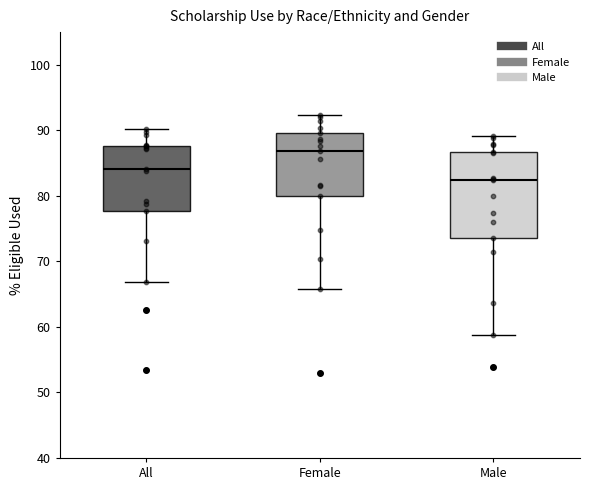

Comparing the boxes themselves (not the whiskers), which one is the tallest?

Male